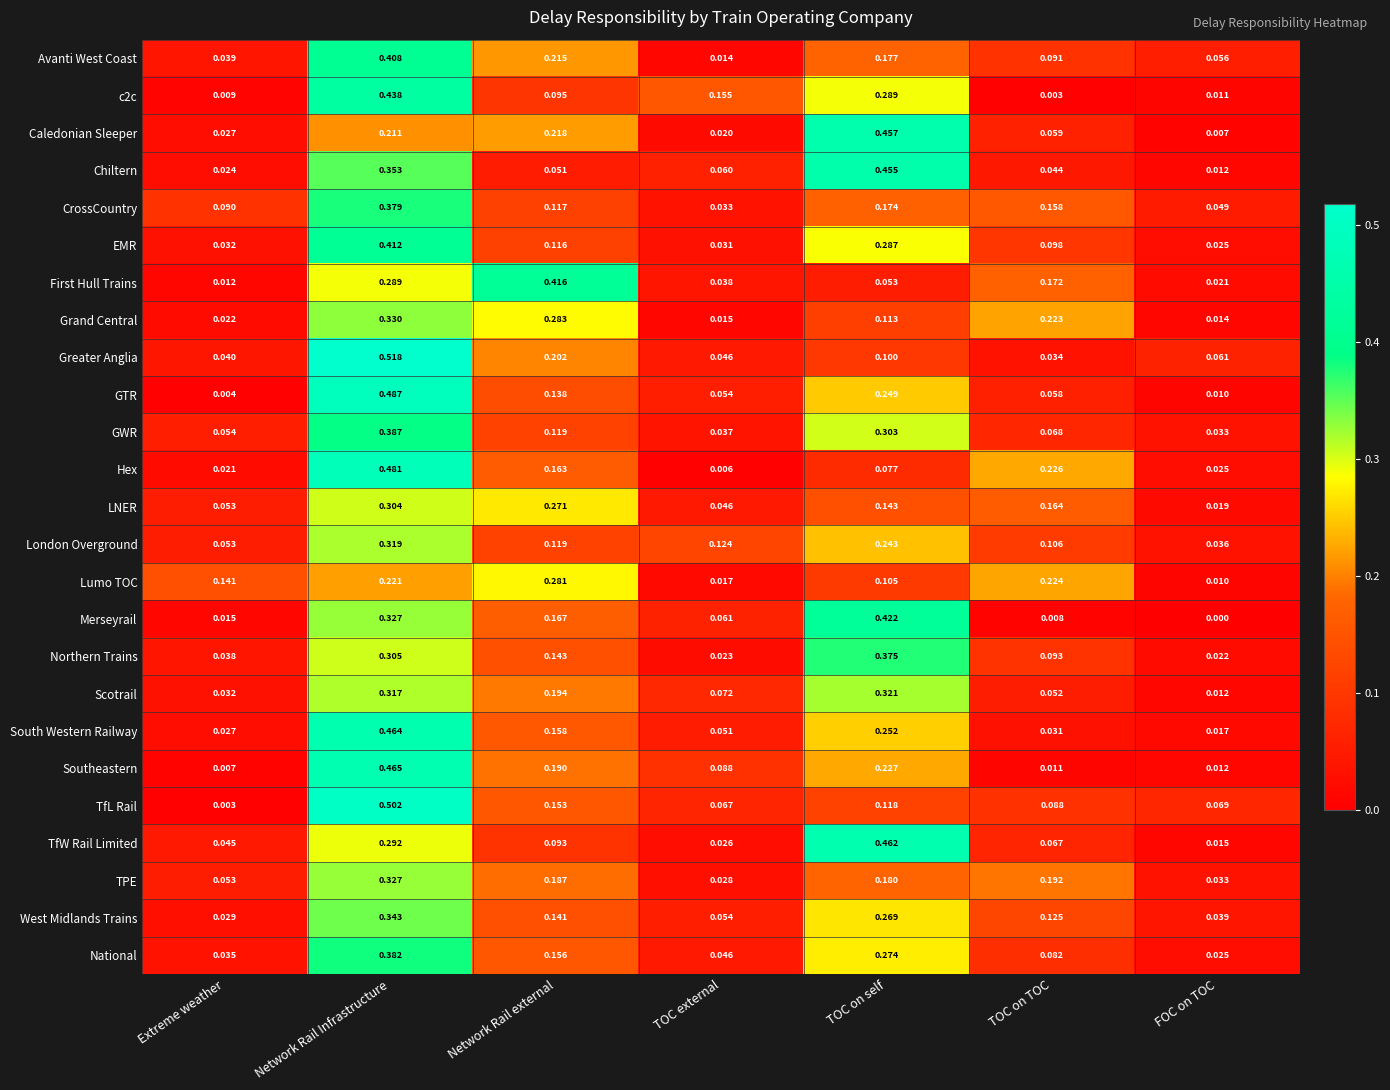

At how many categories does at least one series exceed 0?

7